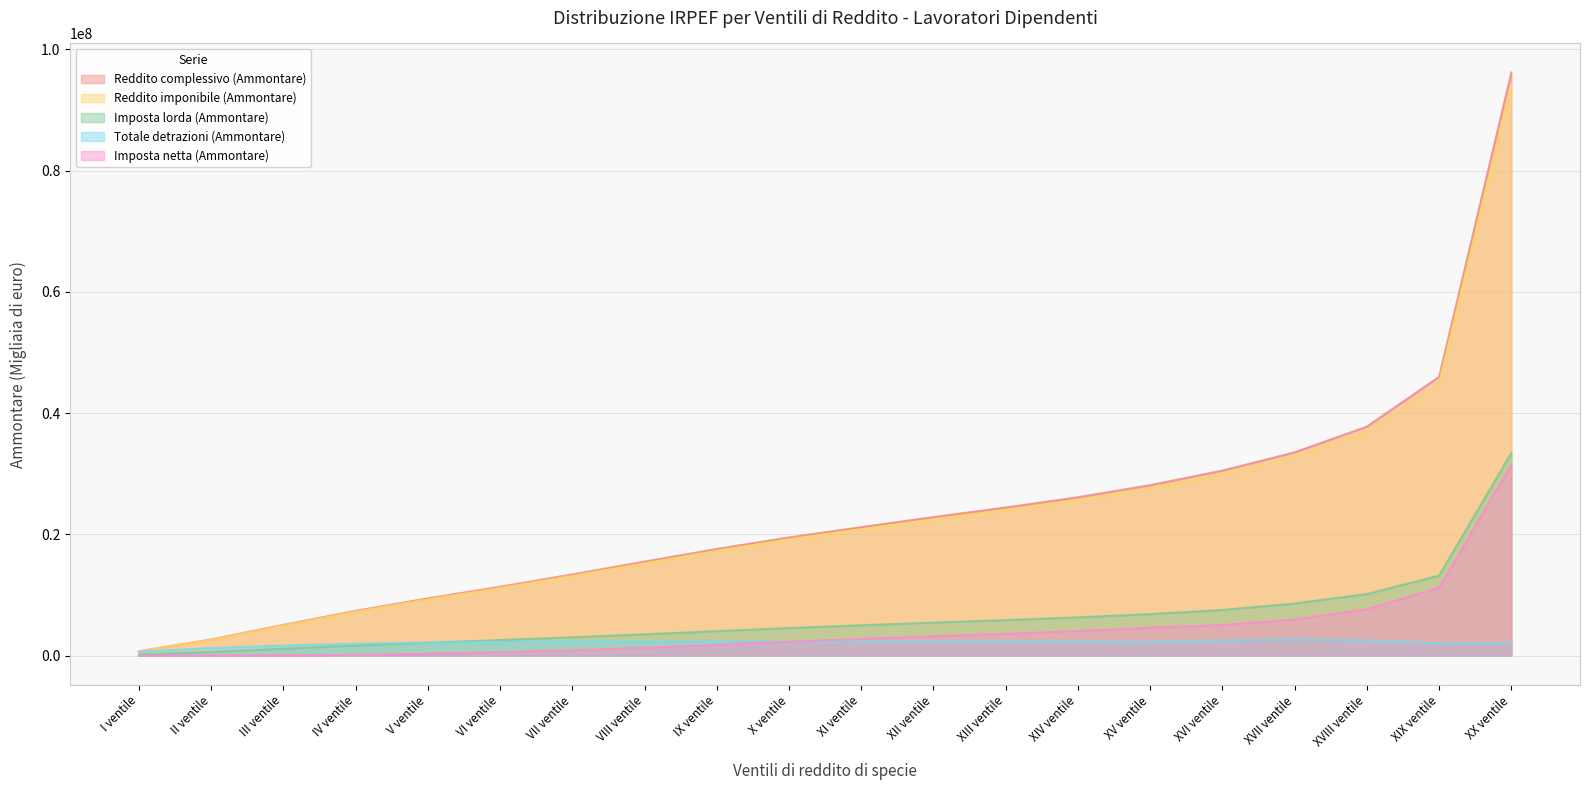

The value of Reddito imponibile (Ammontare) at XI ventile is 8722049. True or false?

False